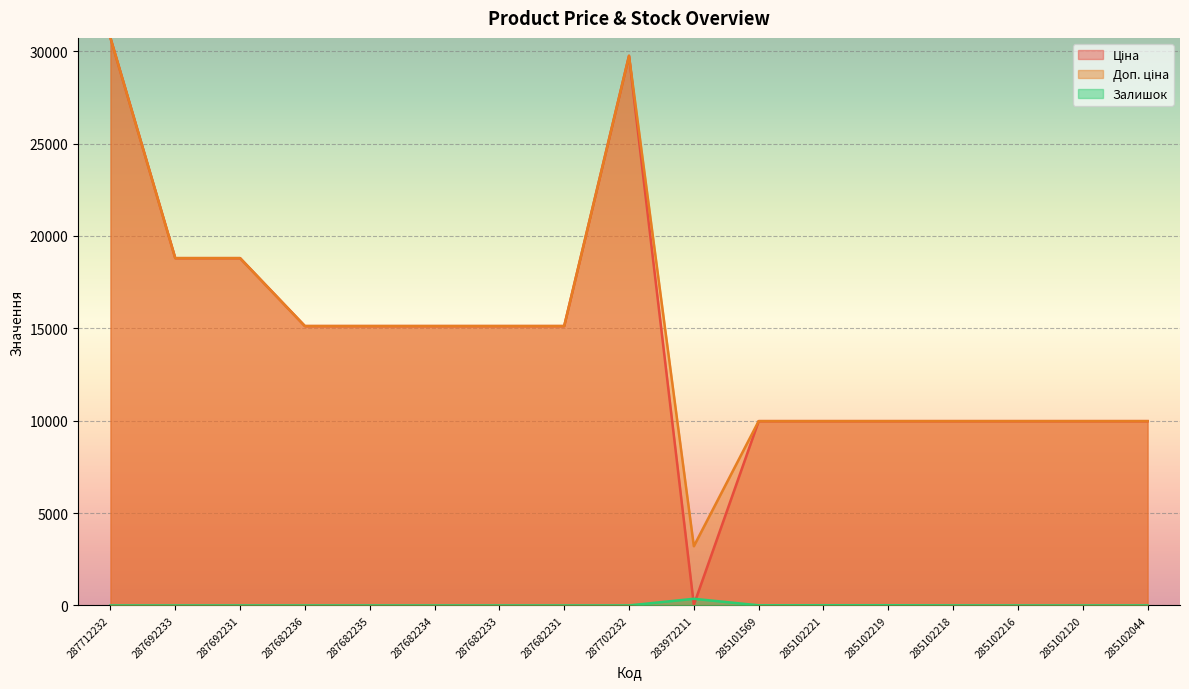

How many data points does each series have?

17